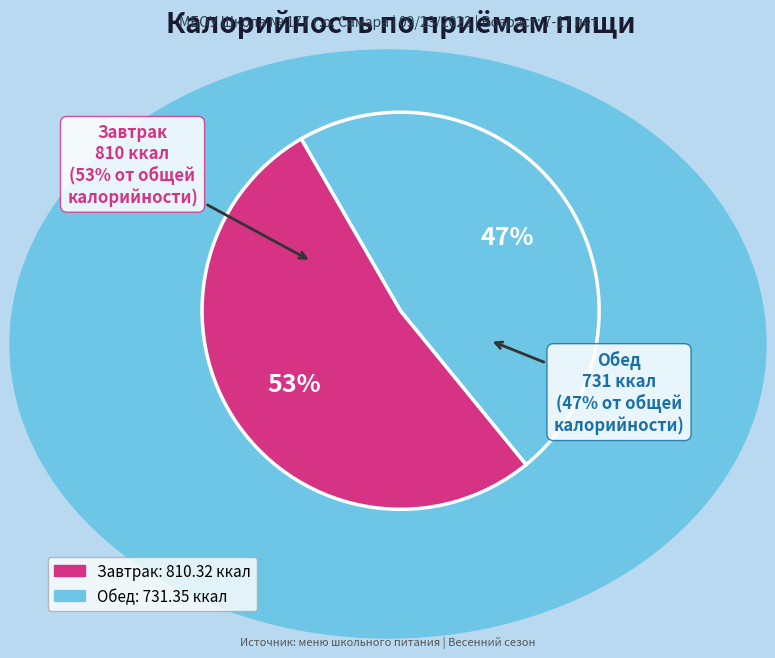

To the nearest percent, what is the difference between the Завтрак and Обед slice percentages?

5%